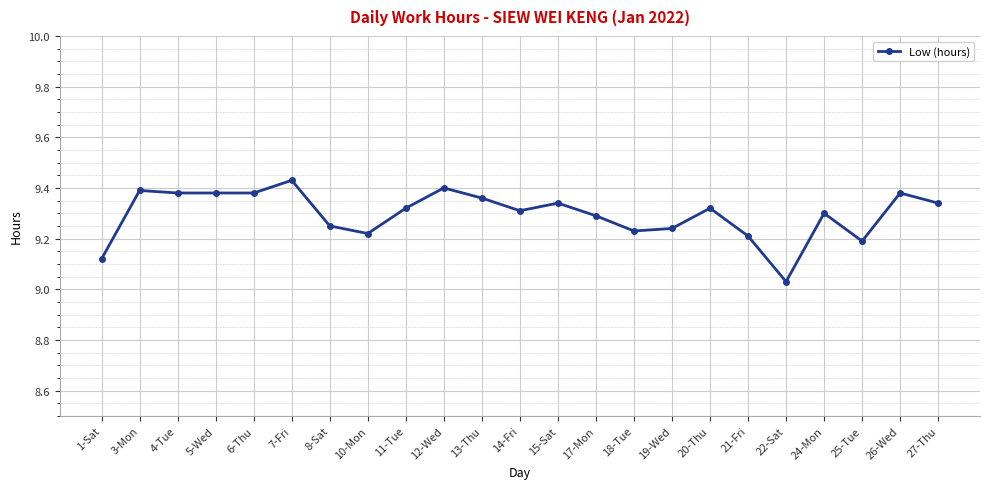

What is the change in value from 14-Fri to 25-Tue?

-0.1